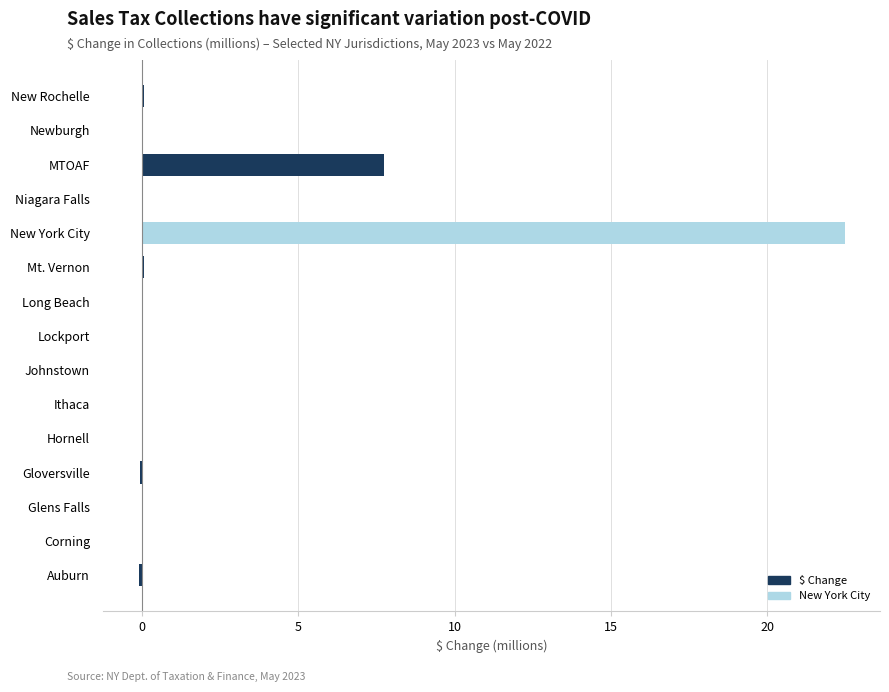

The value at Newburgh is 0.0. True or false?

True